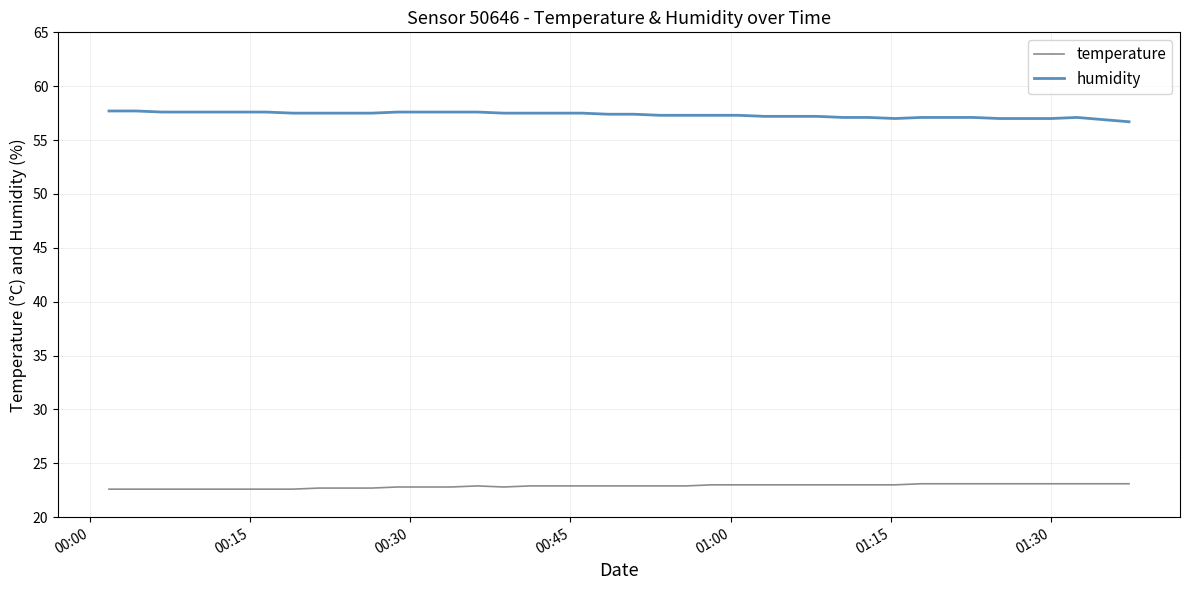

How many lines are shown in the chart?

2